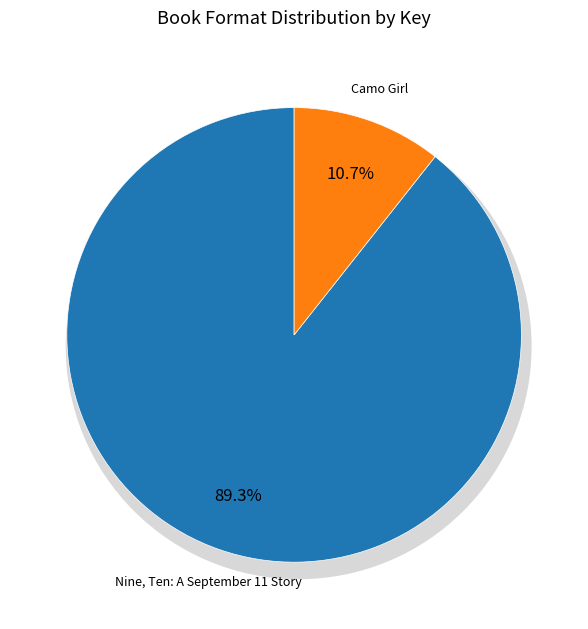

Combined, what portion of the pie is Nine, Ten: A September 11 Story and Camo Girl?

100.0%